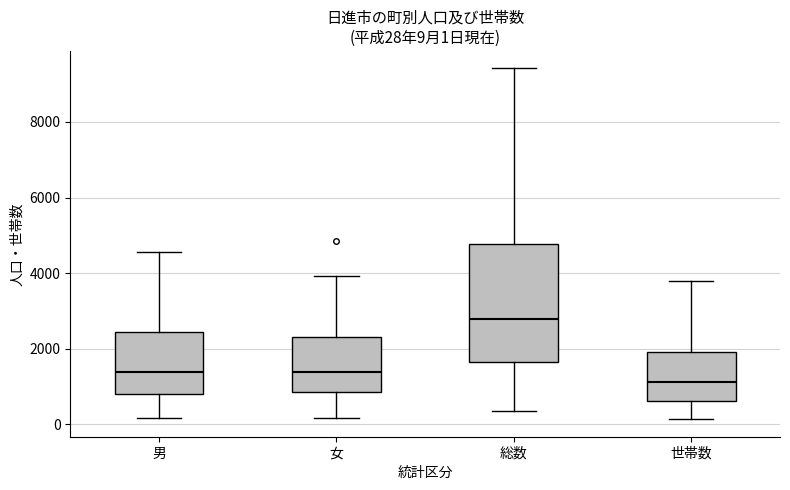

Comparing the boxes themselves (not the whiskers), which one is the tallest?

総数